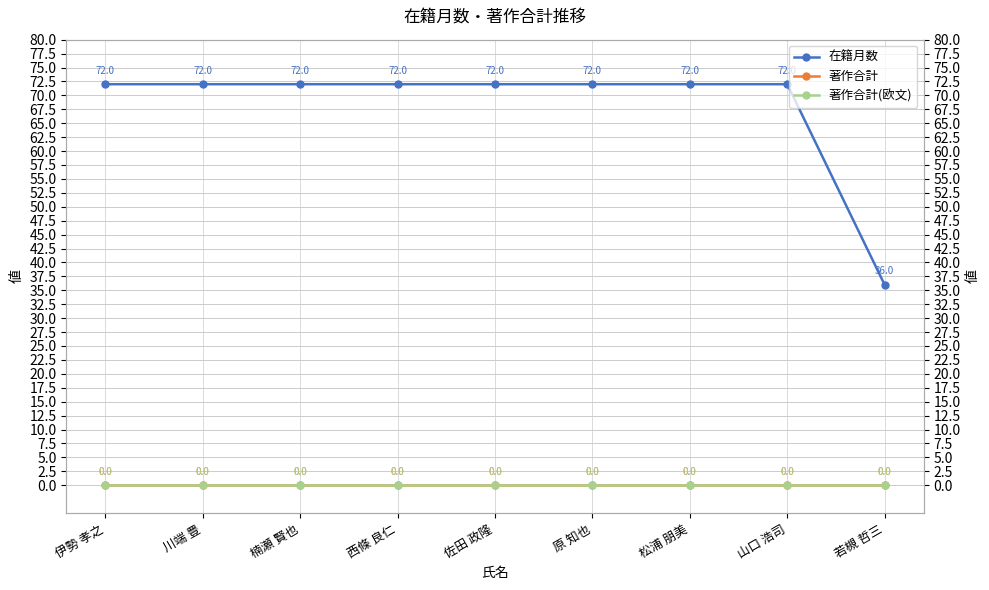

Reading right to left, what are all the values shown in this chart?

在籍月数: 36	72	72	72	72	72	72	72	72
著作合計: 0	0	0	0	0	0	0	0	0
著作合計(欧文): 0	0	0	0	0	0	0	0	0